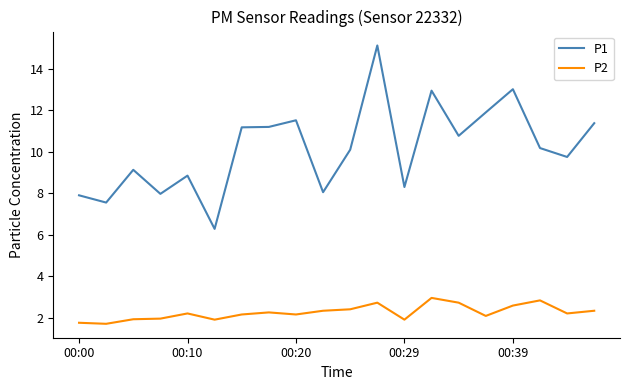

Rank the series by their average value, from highest to lowest.

P1, P2